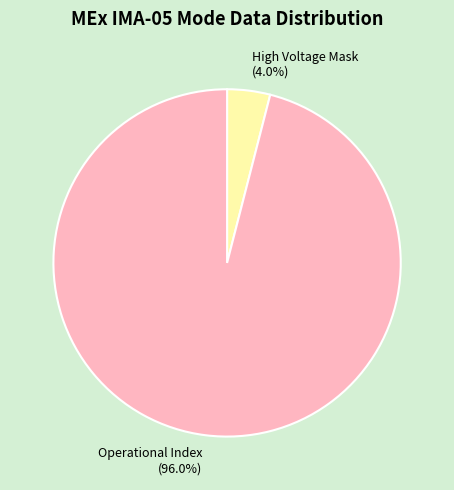

To the nearest percent, what is the average slice percentage?

50%